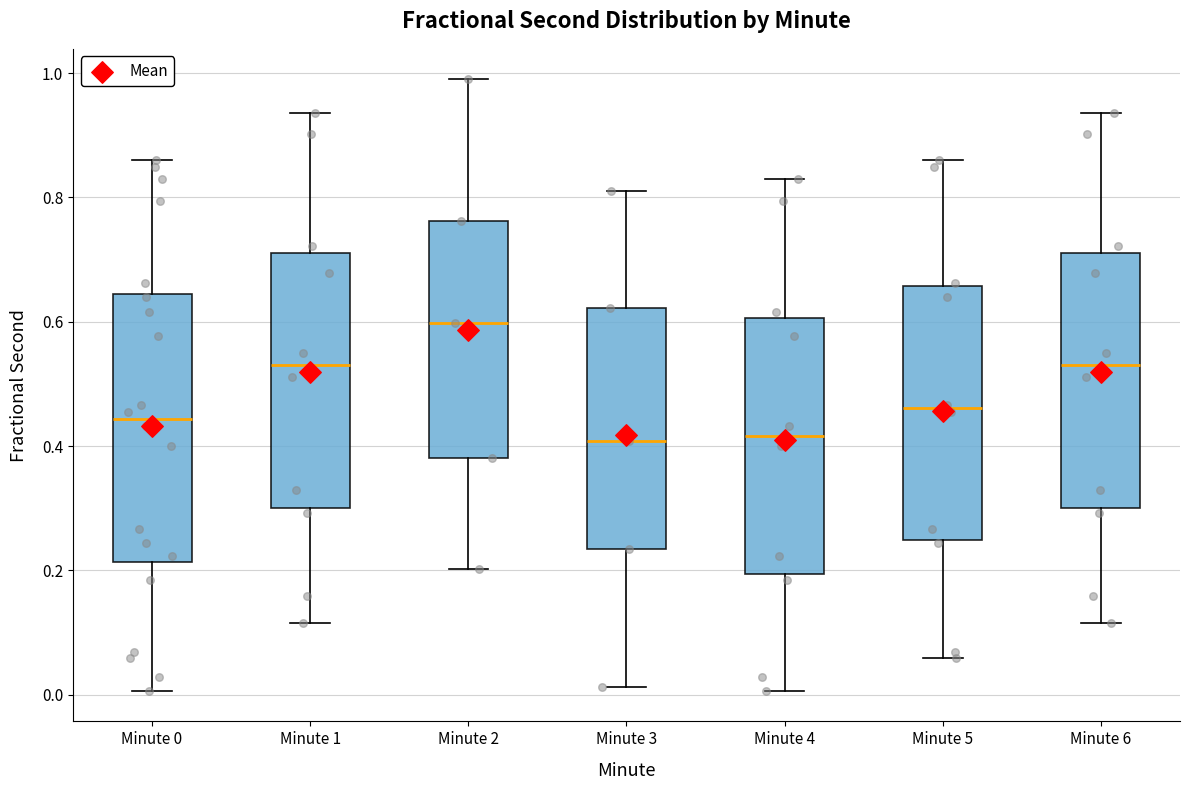

Where is the upper edge of the box for Minute 4 on the y-axis? The values are not printed on the chart, so give them approximately, as read against the axis.

0.60